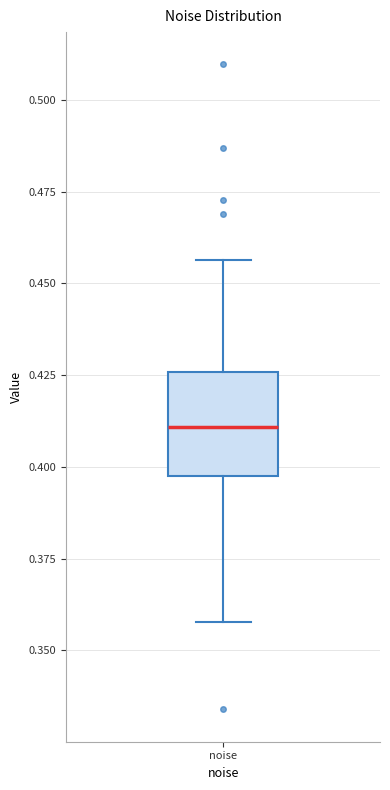

Where is the upper edge of the box for noise on the y-axis? The values are not printed on the chart, so give them approximately, as read against the axis.

0.425